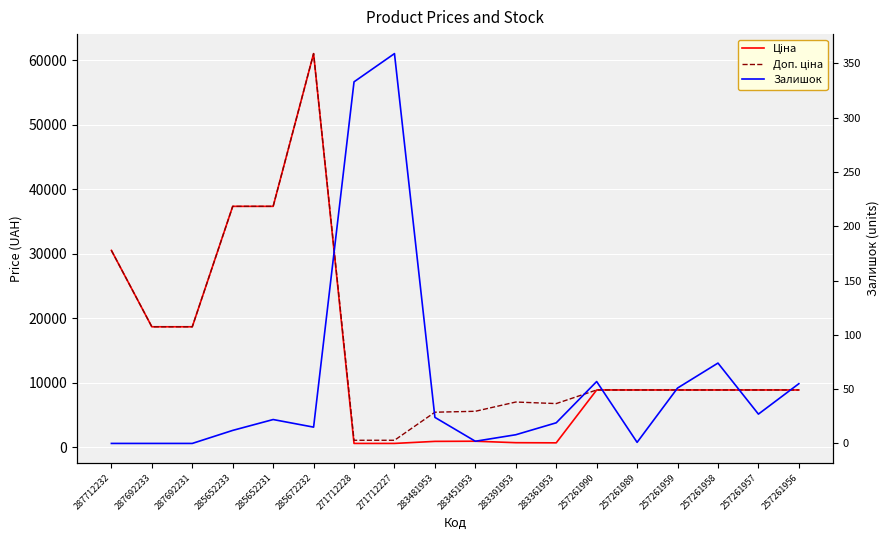

Is the value of Доп. ціна at 257261957 greater than the value of Ціна at 257261957?

No